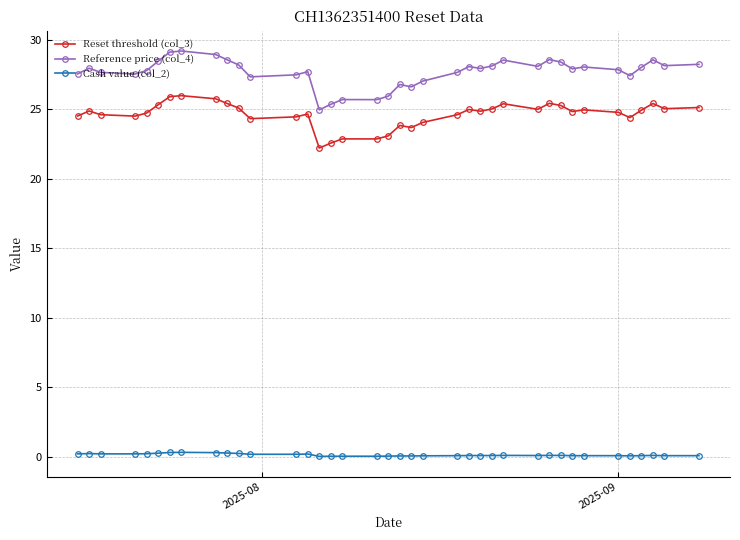

True or false: Reference price (col_4) has more than 0 interior local peaks.

True